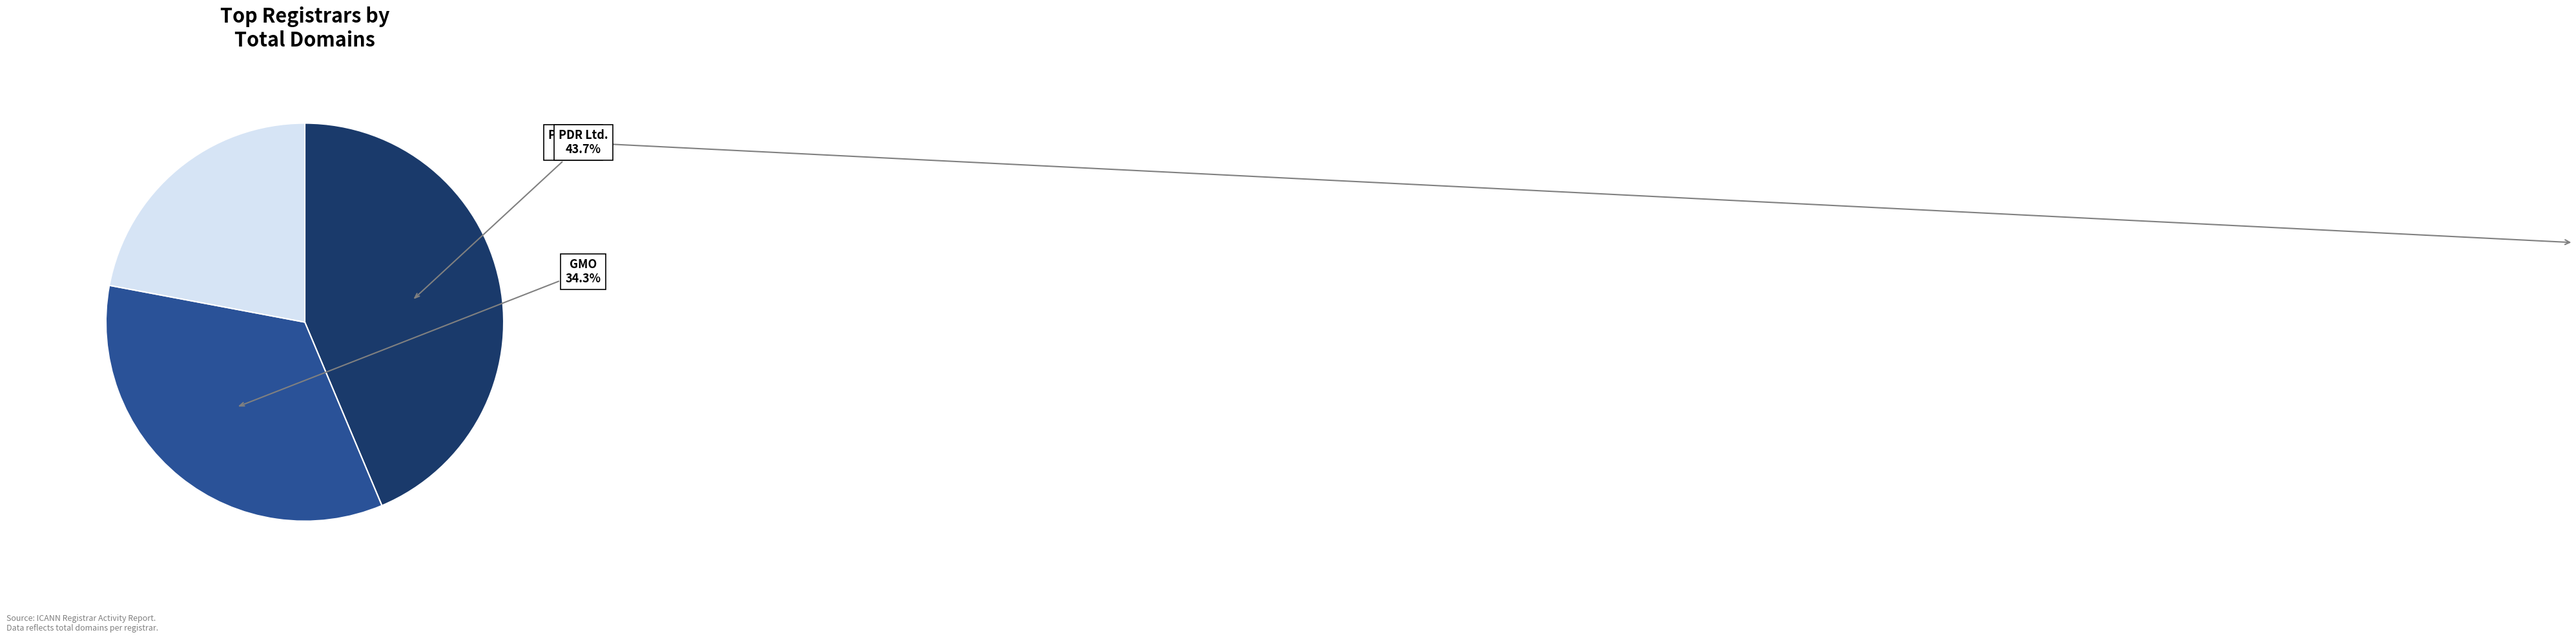

Is there any slice that represents more than half of the pie?

No